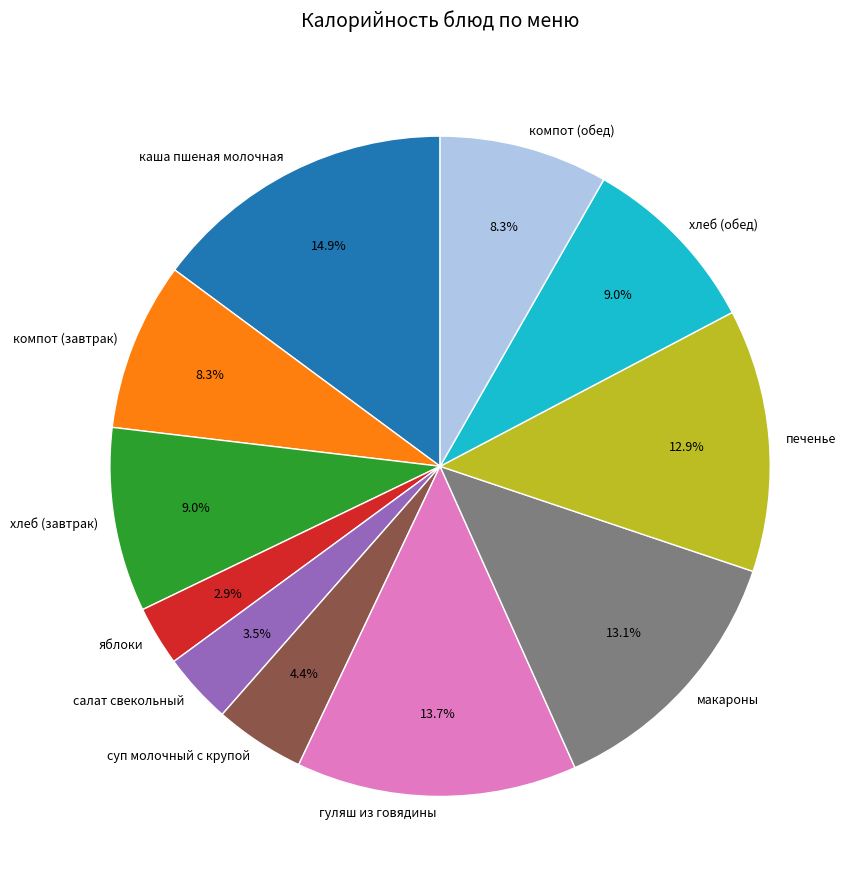

Between хлеб (завтрак) and салат свекольный, which is larger?

хлеб (завтрак)